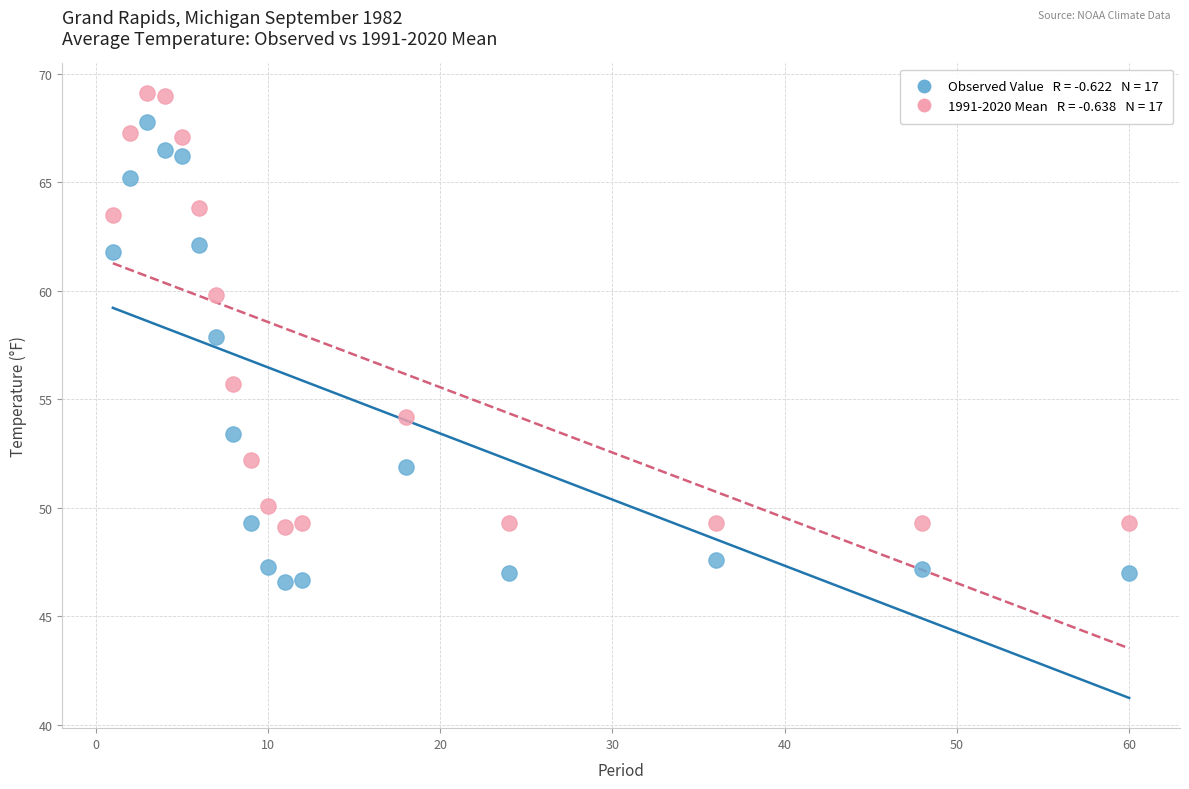

Across all series, what Y value is closest to 57?

57.9